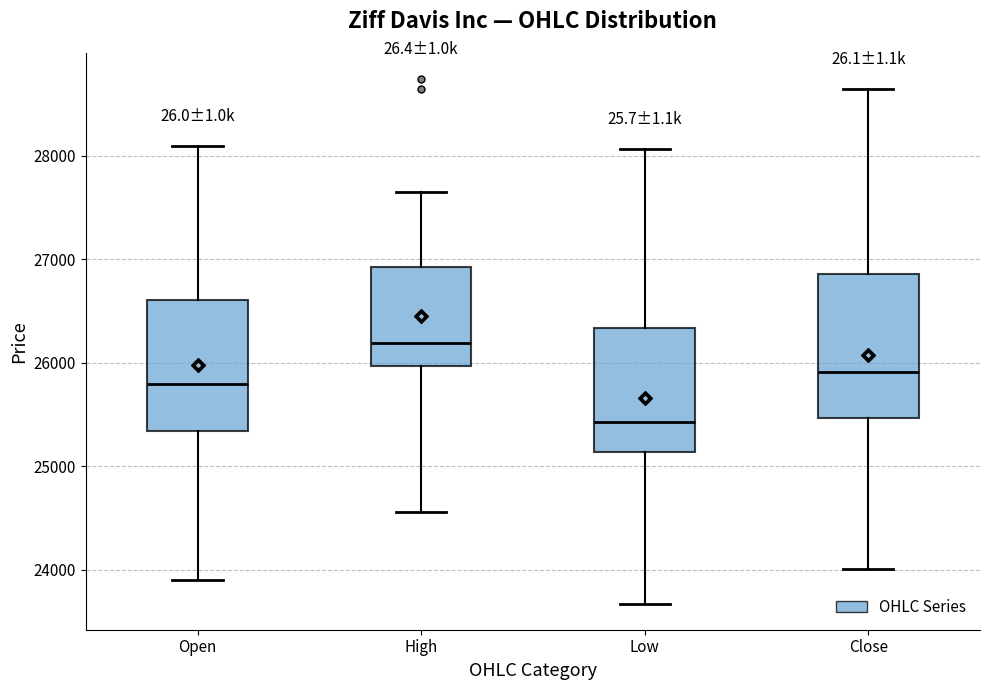

Reading left to right, read every box against the y-axis: the position of its median line, the range the box covers, and the ends of its whiskers. The values are not printed on the chart, so give them approximately, as read against the axis.

Open: median 25800, box 25300 to 26600, whiskers 23900 to 28100
High: median 26200, box 26000 to 26900, whiskers 24600 to 27600
Low: median 25400, box 25100 to 26300, whiskers 23700 to 28100
Close: median 25900, box 25500 to 26900, whiskers 24000 to 28600